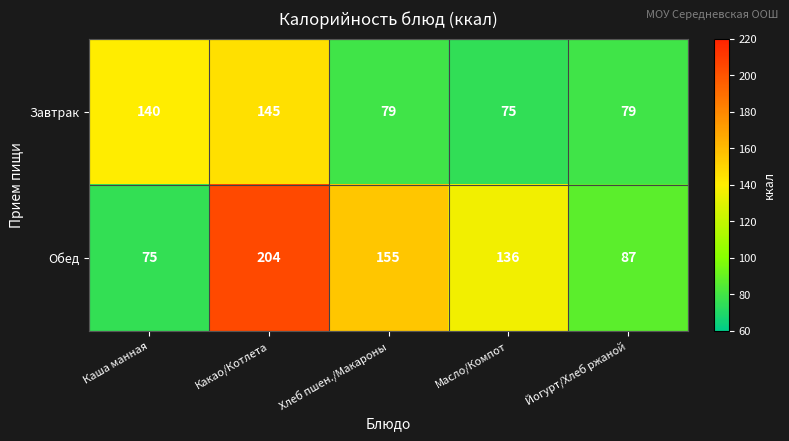

Is it true that Завтрак equals 145 at Какао/Котлета?

True